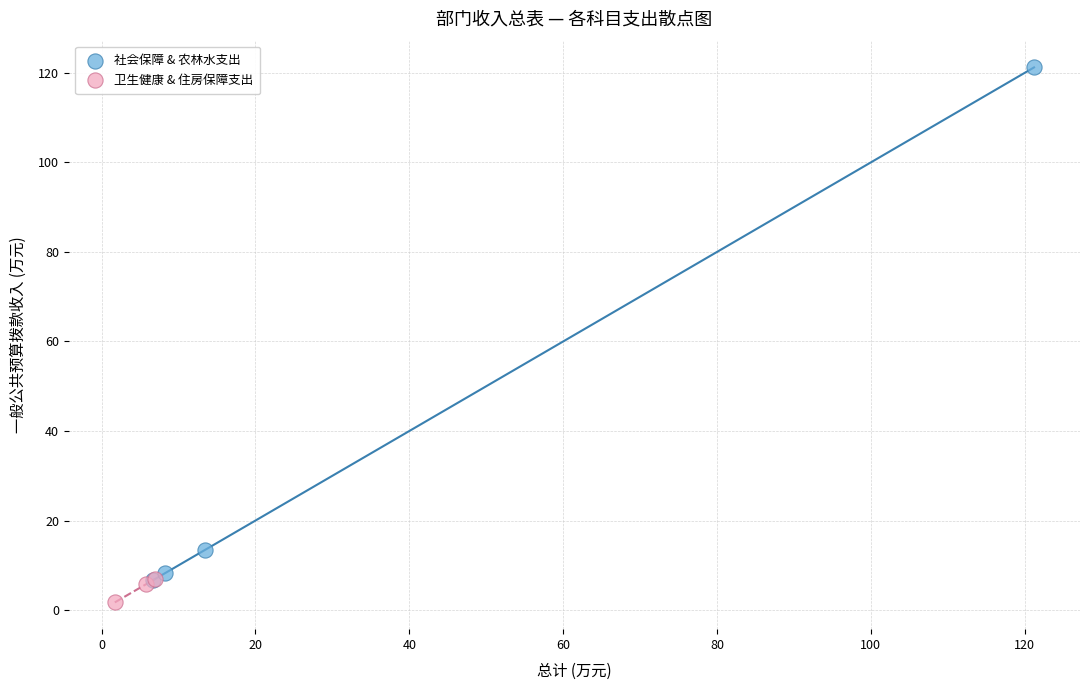

Which series reaches the maximum Y coordinate?

社会保障 & 农林水支出